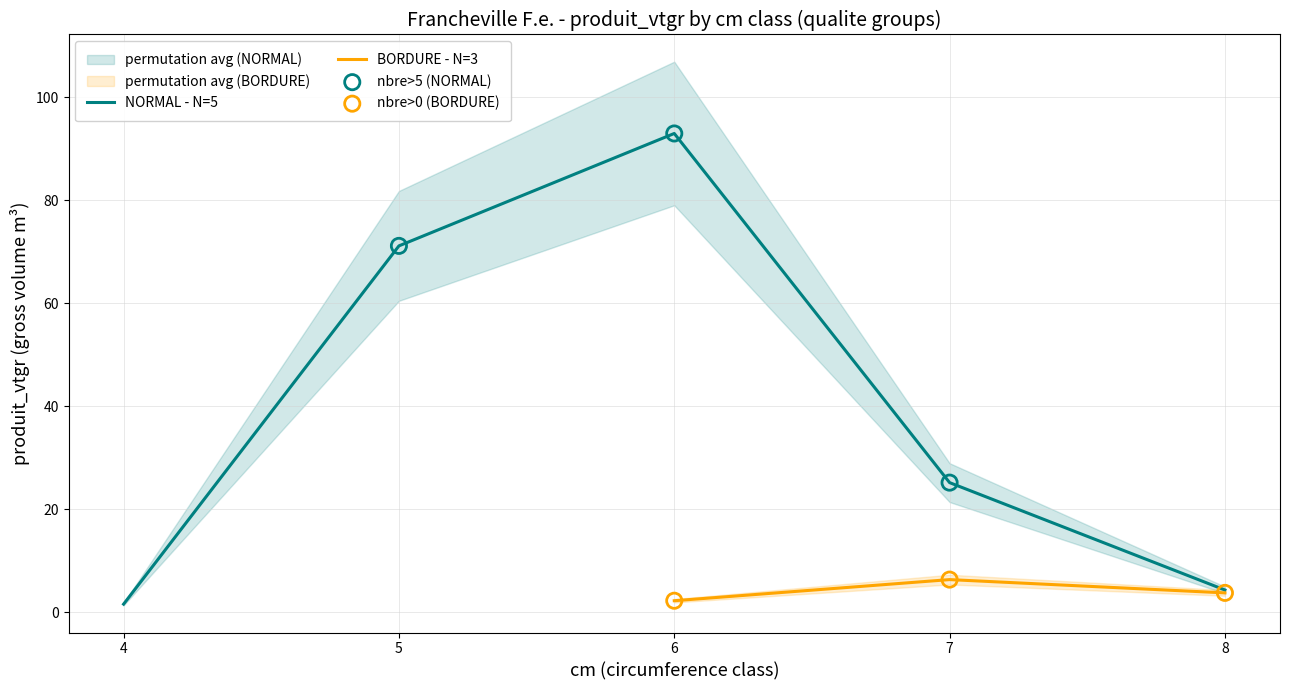

What is the maximum value for NORMAL - N=5?

92.9